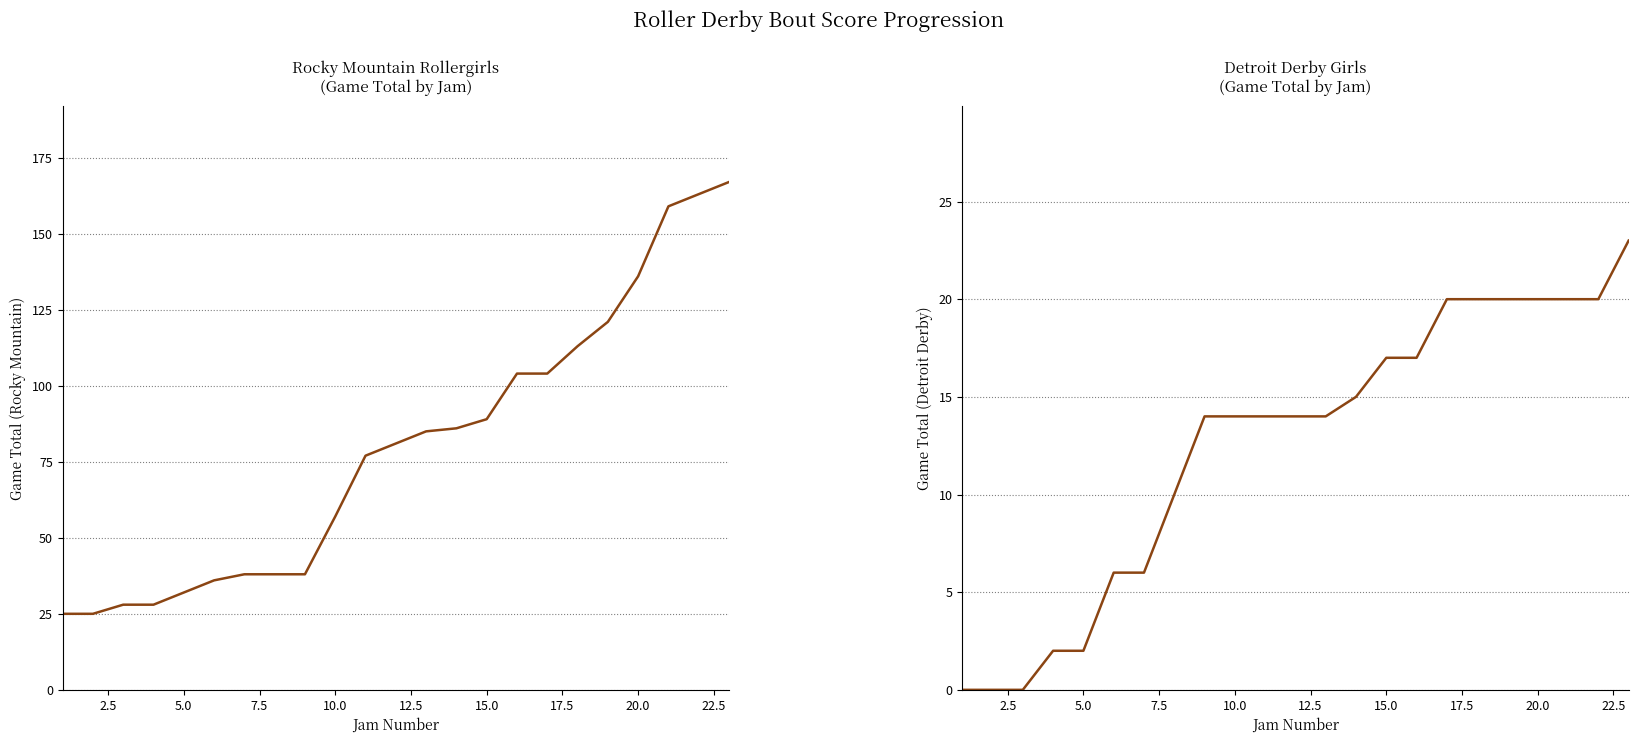

Which series has the largest total across all categories?

Rocky Mountain Game Total